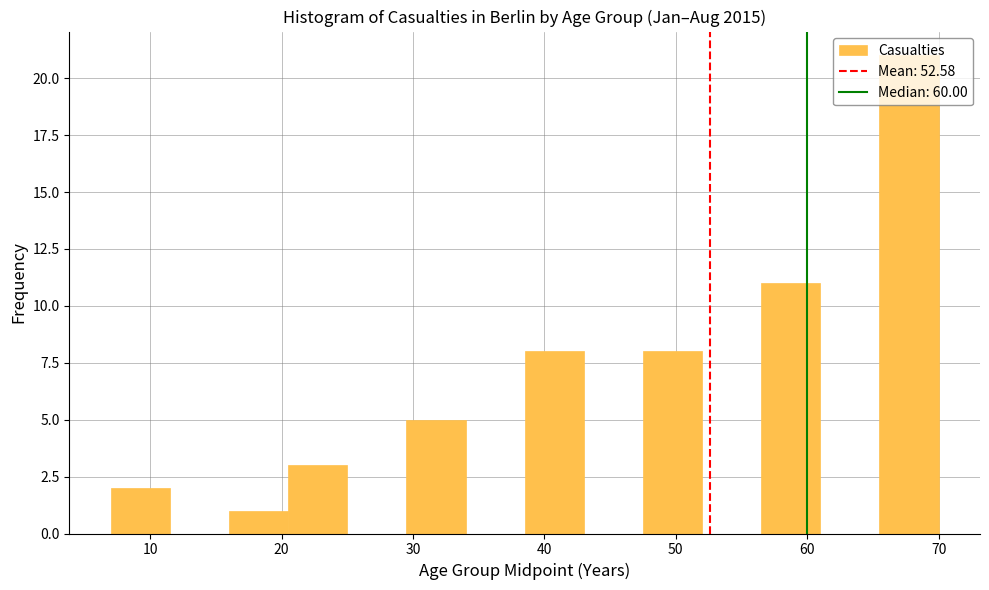

Which range on the x-axis has the tallest bar?

65.5 to 70.0